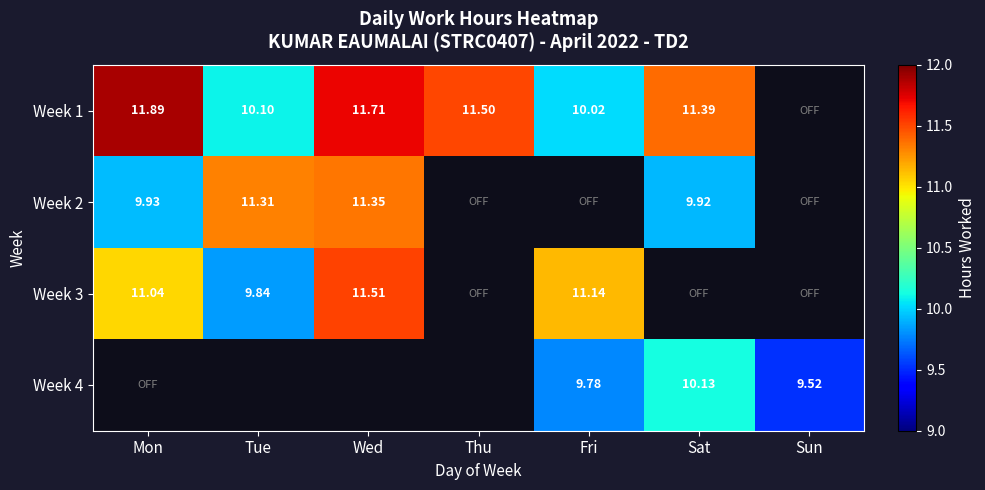

What is the difference between the highest and lowest values at Wed?

0.4